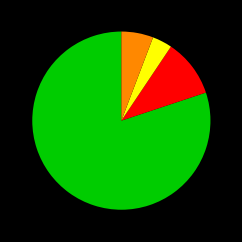

Is there any slice that represents more than half of the pie?

Yes